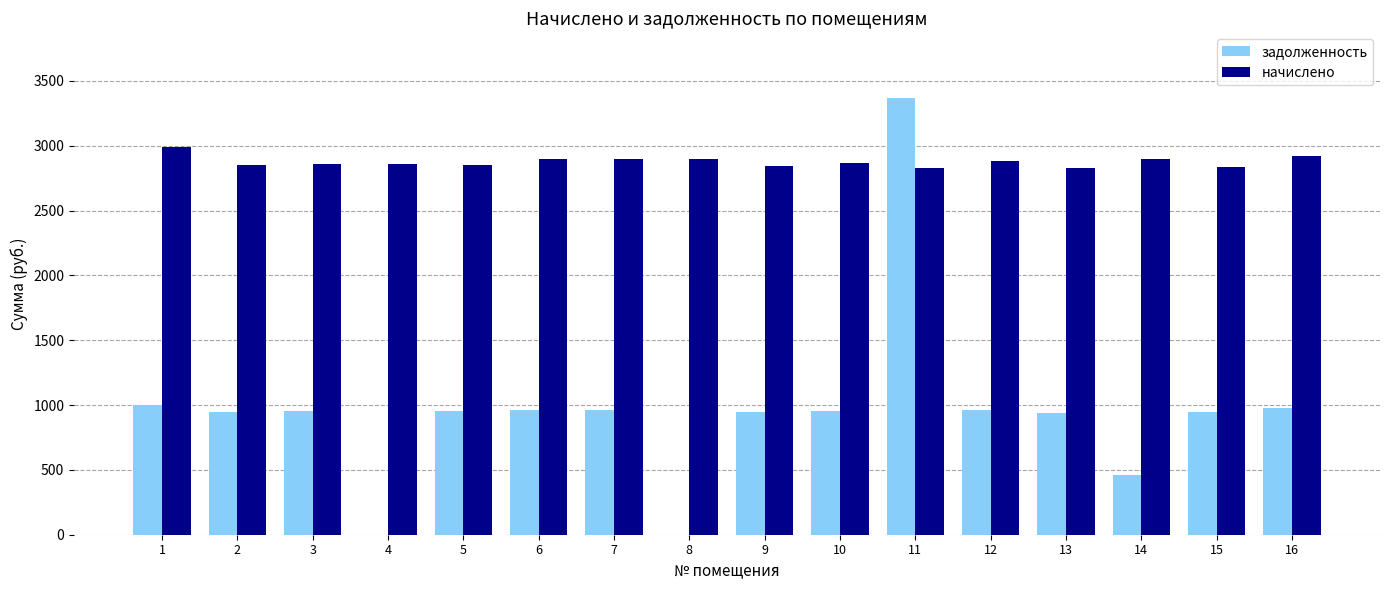

At which category is the sum across all series the highest?

11